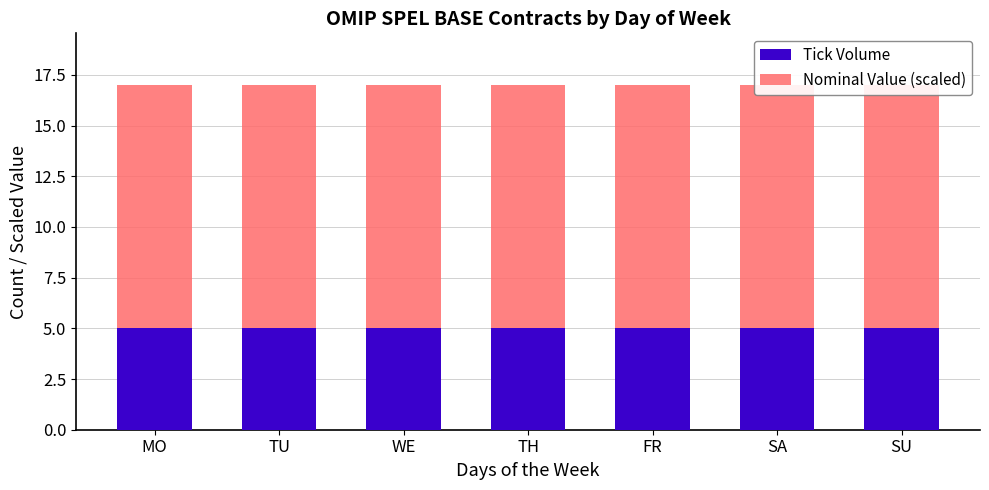

Rank the series by their maximum value, from highest to lowest.

Nominal Value (scaled), Tick Volume